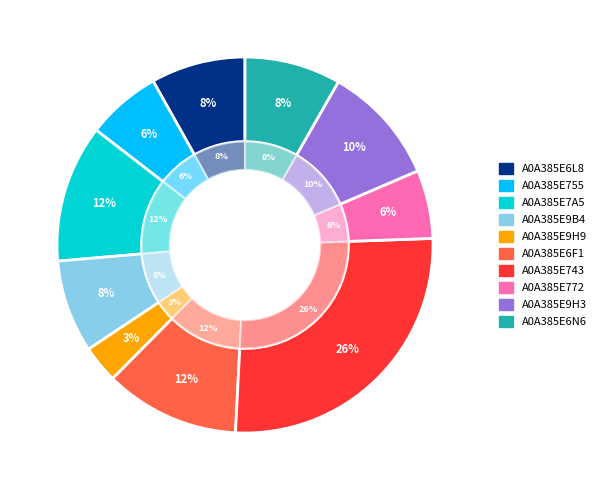

How many slices are in this pie chart?

10